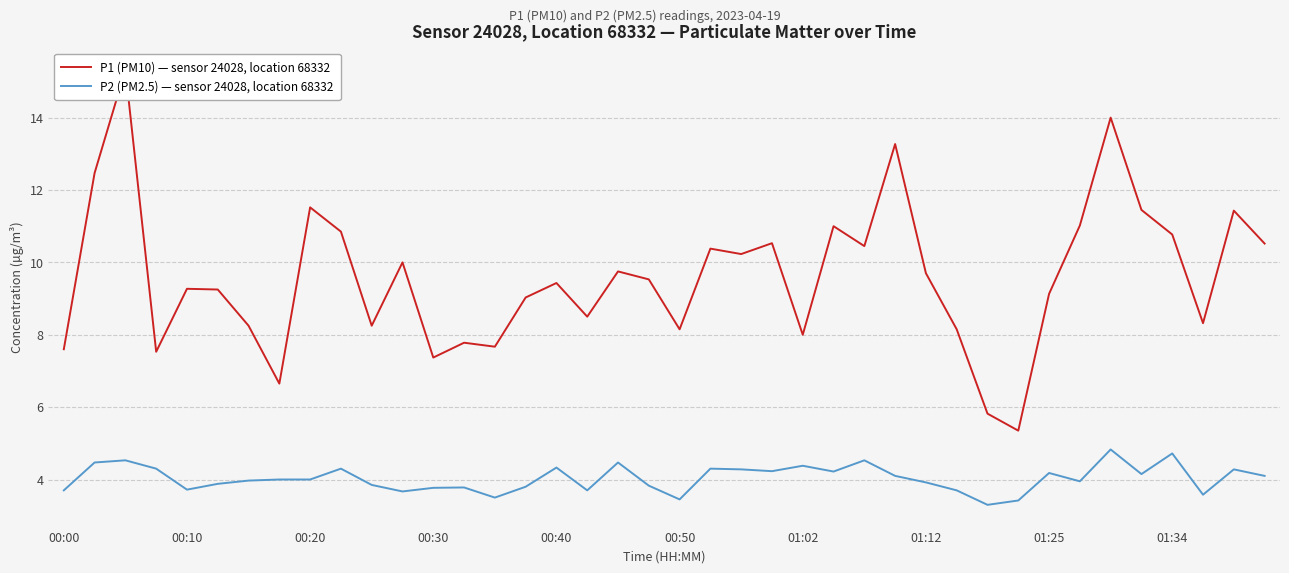

Is it true that P2 (PM2.5) — sensor 24028, location 68332 equals 5.5 at 00:20?

False